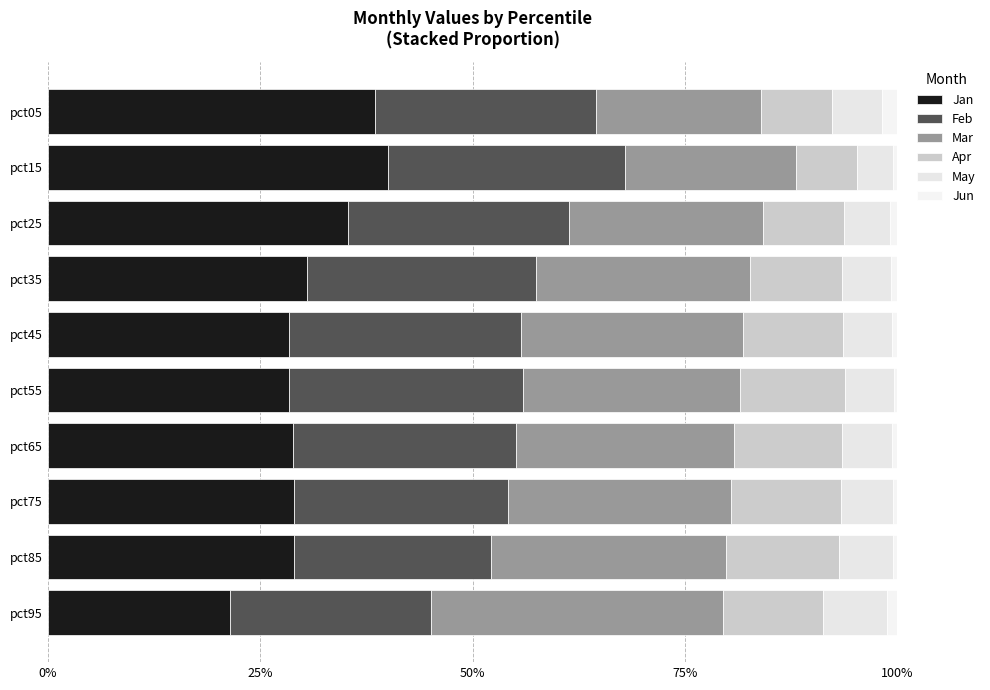

What is the difference between the maximum and second lowest values in the Feb series?

4.4